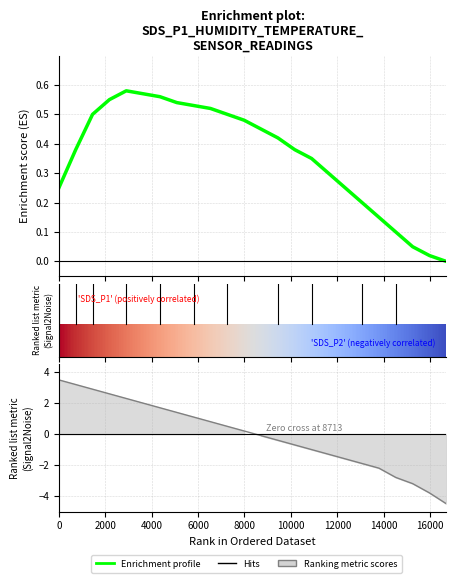

What is the label of the 17th point from the right?

14000